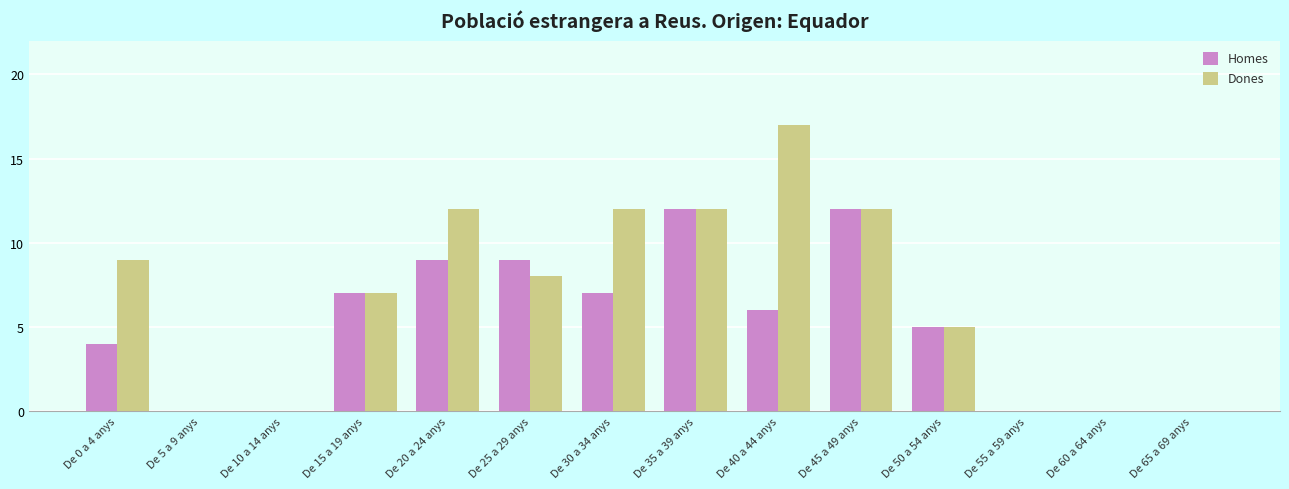

Between De 40 a 44 anys and De 60 a 64 anys, which series saw the biggest shift?

Dones